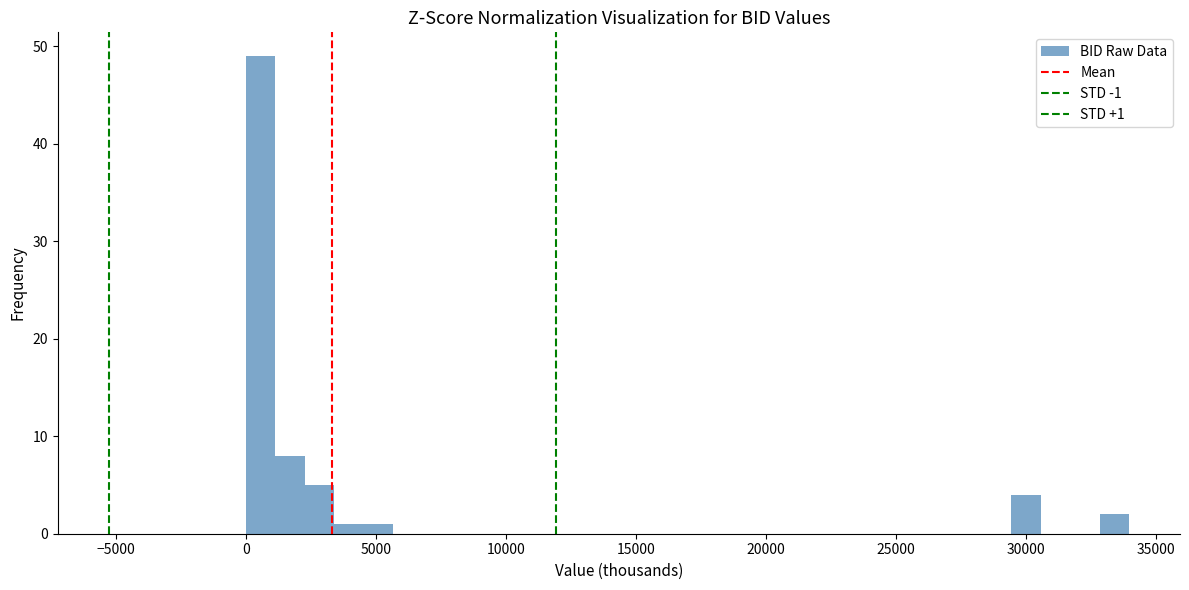

Around what value on the x-axis is the tallest bar? Give the approximate position of its centre, as read against the axis.

500